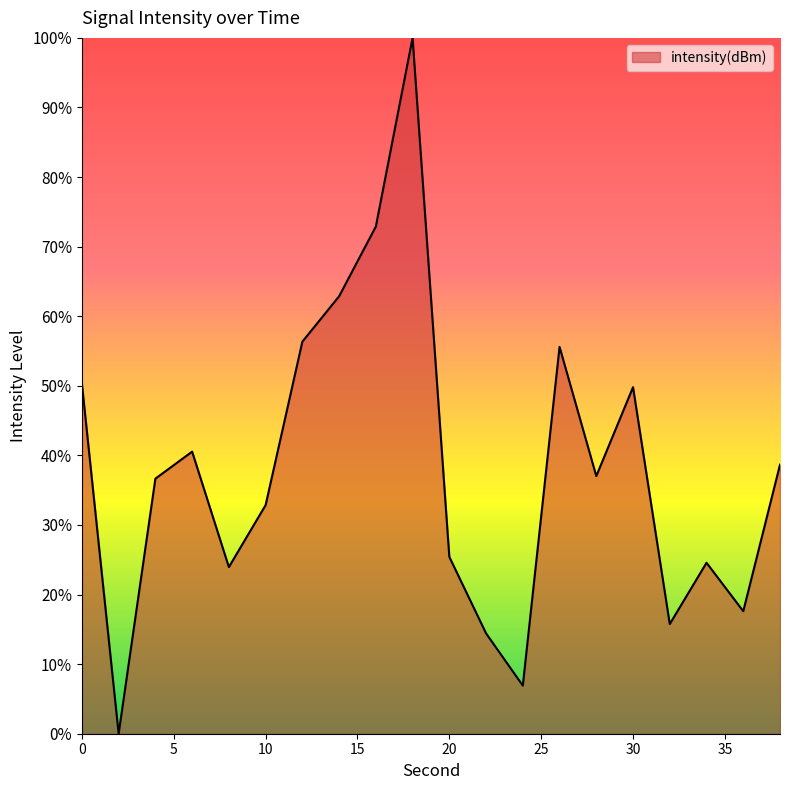

What is the difference between the maximum and minimum values?

100.0